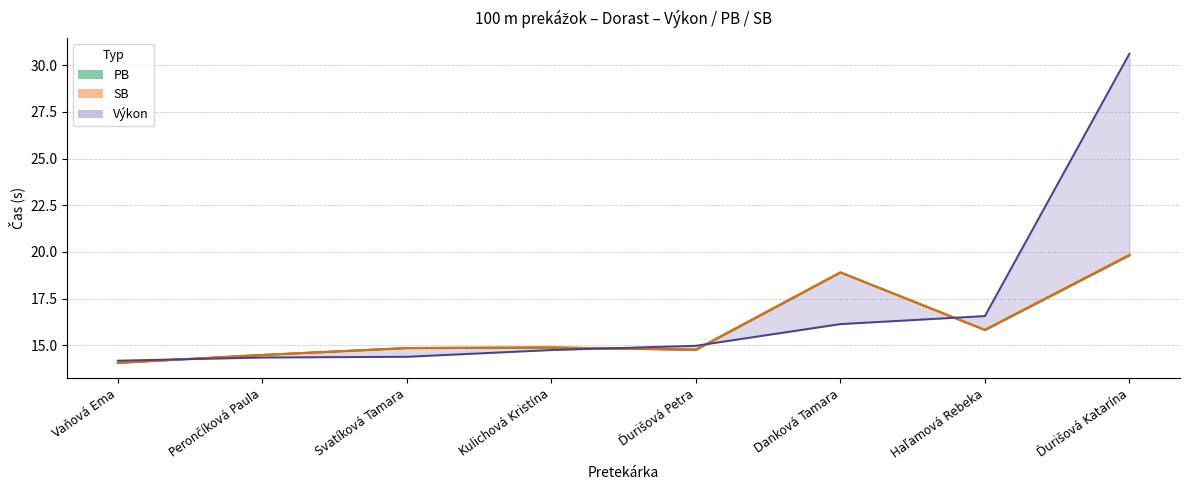

Which series has the largest total across all categories?

Výkon